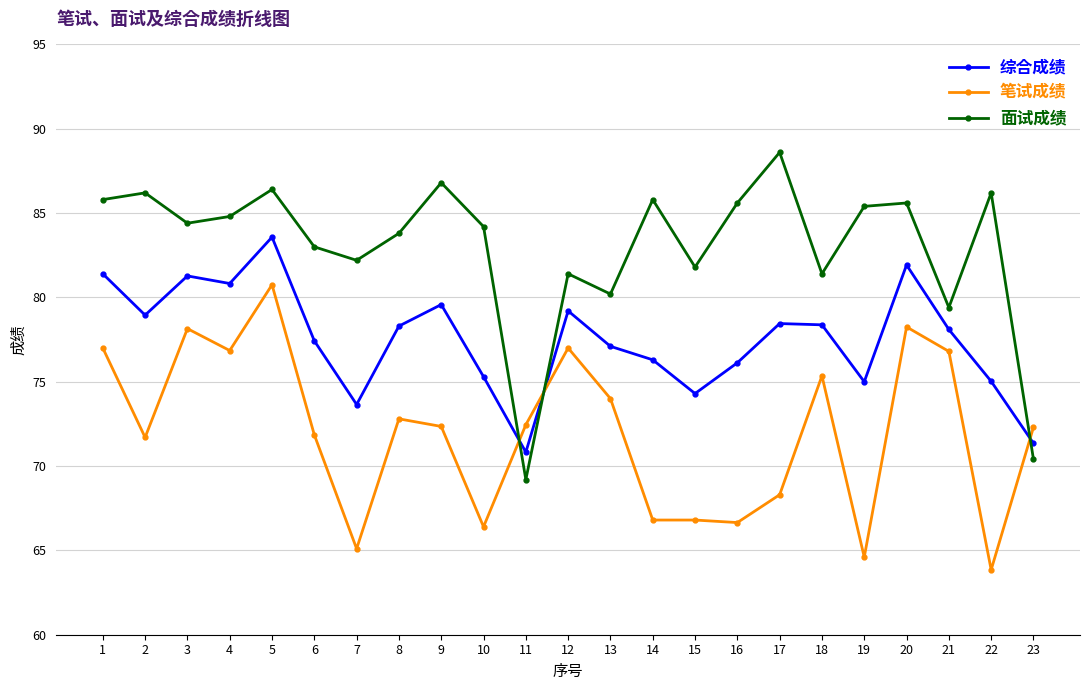

What is the value of the 笔试成绩 point at the 8th from the left?

72.8